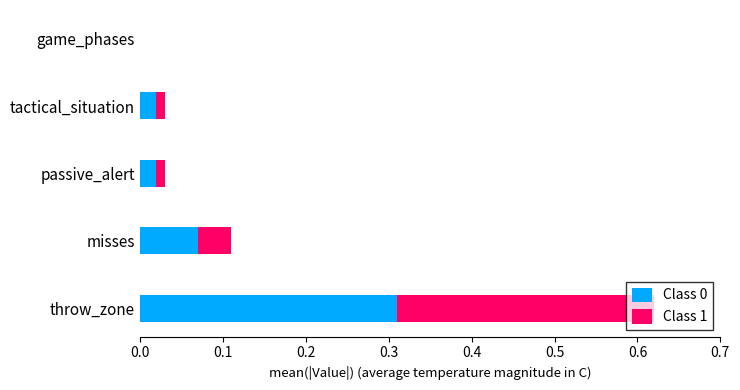

At which category is the sum across all series the highest?

throw_zone